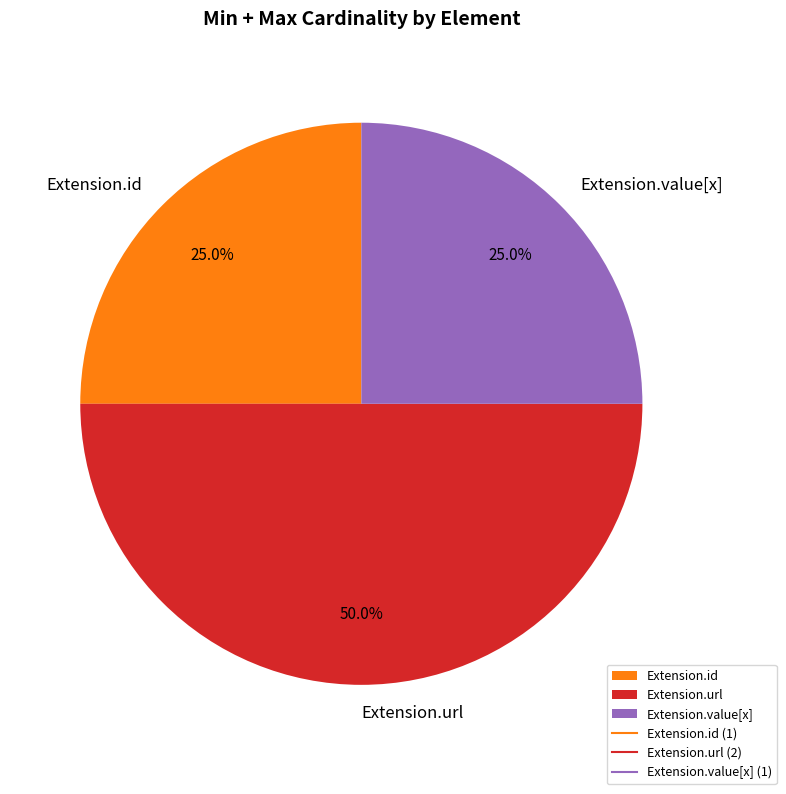

Approximately how many times larger is the value at Extension.url compared to Extension.value[x]?

2.0